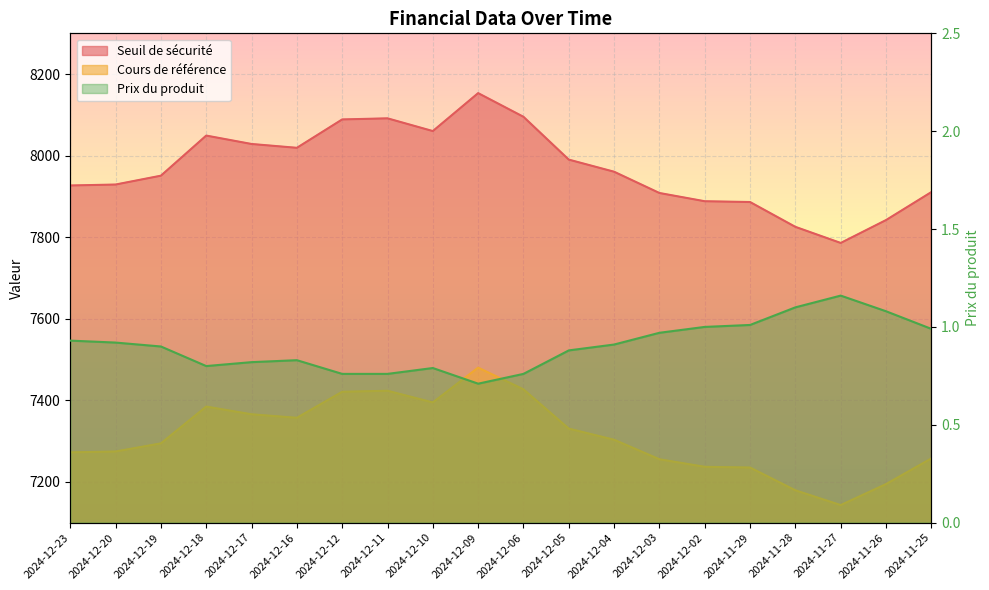

Read the Prix du produit value at 2024-11-25.

1.0